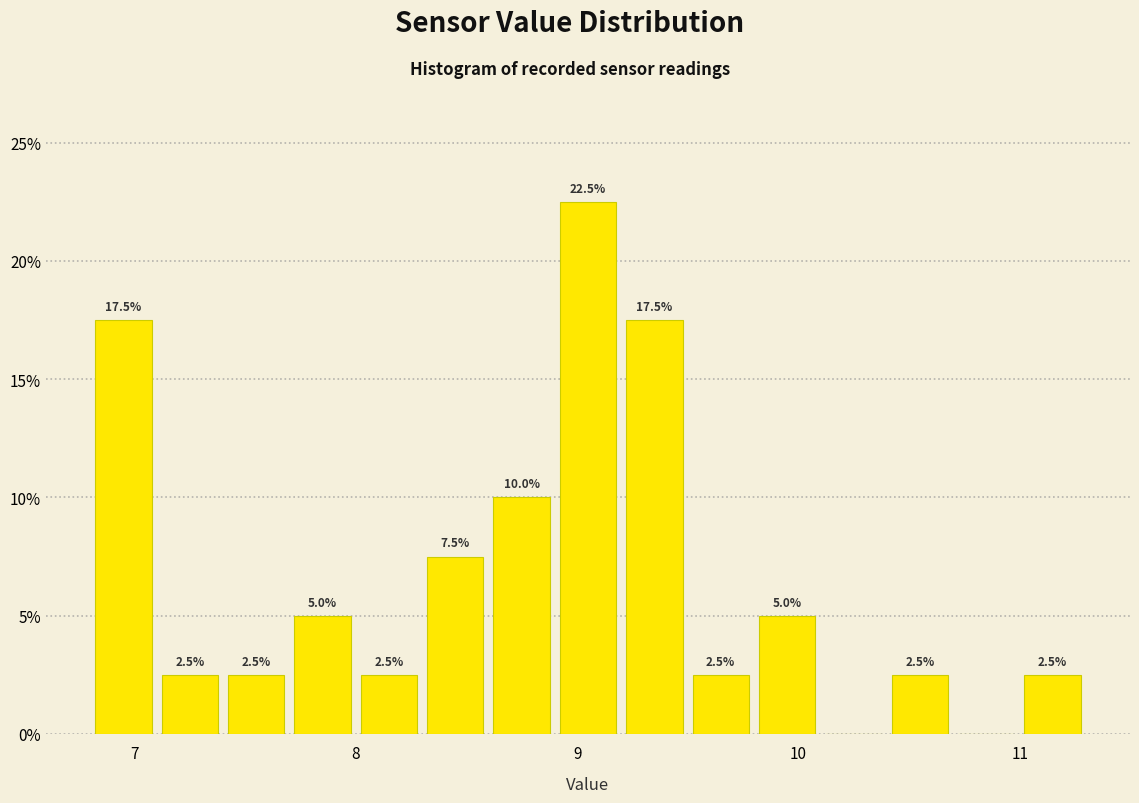

Around what value on the x-axis is the tallest bar? Give the approximate position of its centre, as read against the axis.

9.0